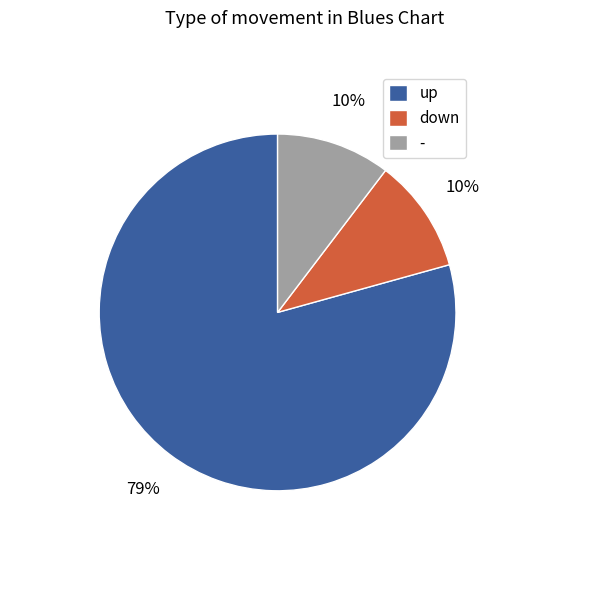

To the nearest percent, what portion does down represent?

10%